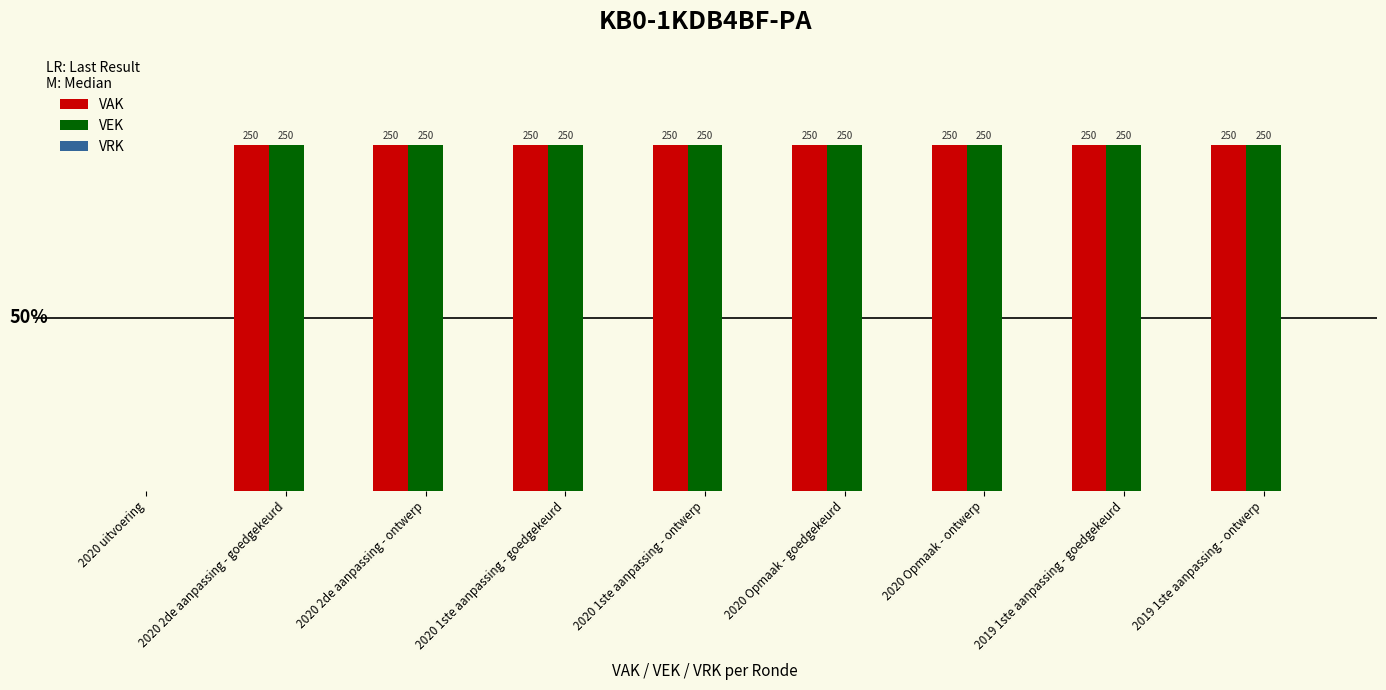

What is the sum of the VEK values at 2019 1ste aanpassing - ontwerp and 2019 1ste aanpassing - goedgekeurd?

500